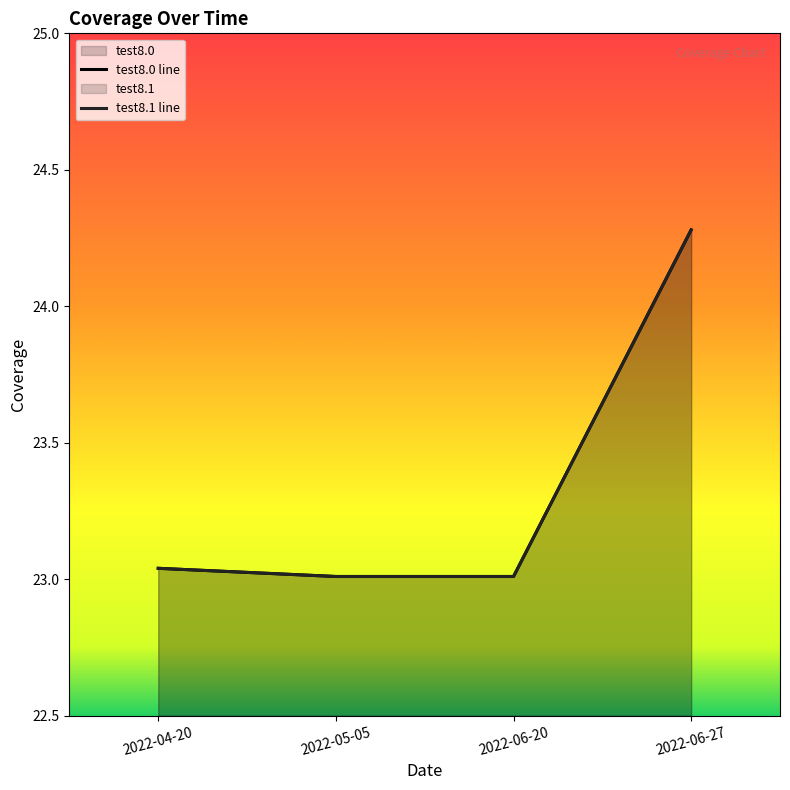

Rank the series by their maximum value, from lowest to highest.

test8.0 line, test8.1 line